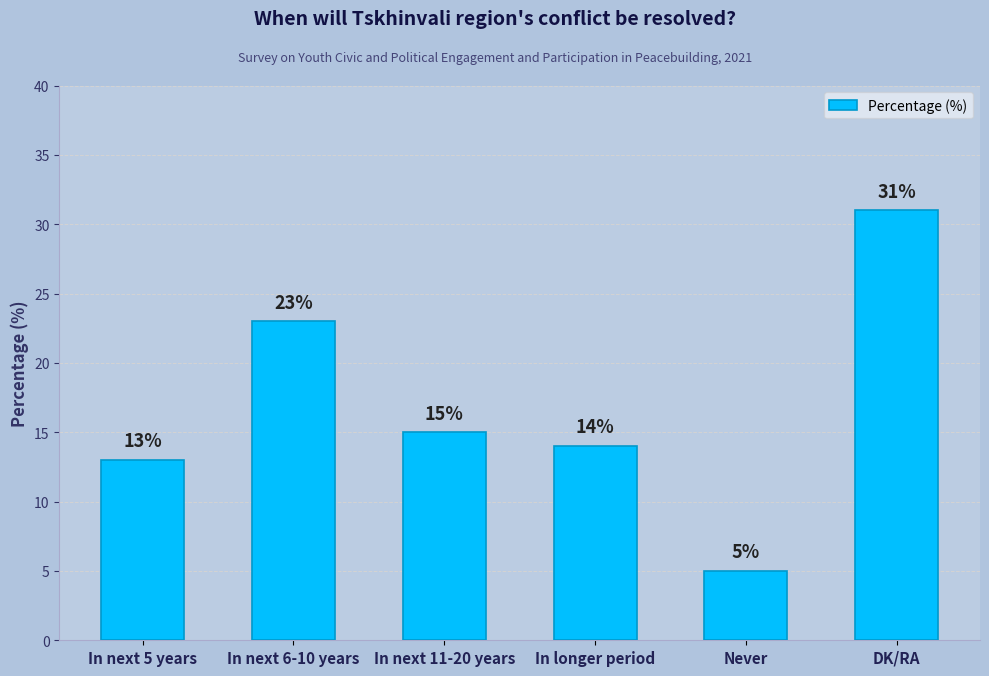

Where is the data nearest to the value 18?

In next 11-20 years